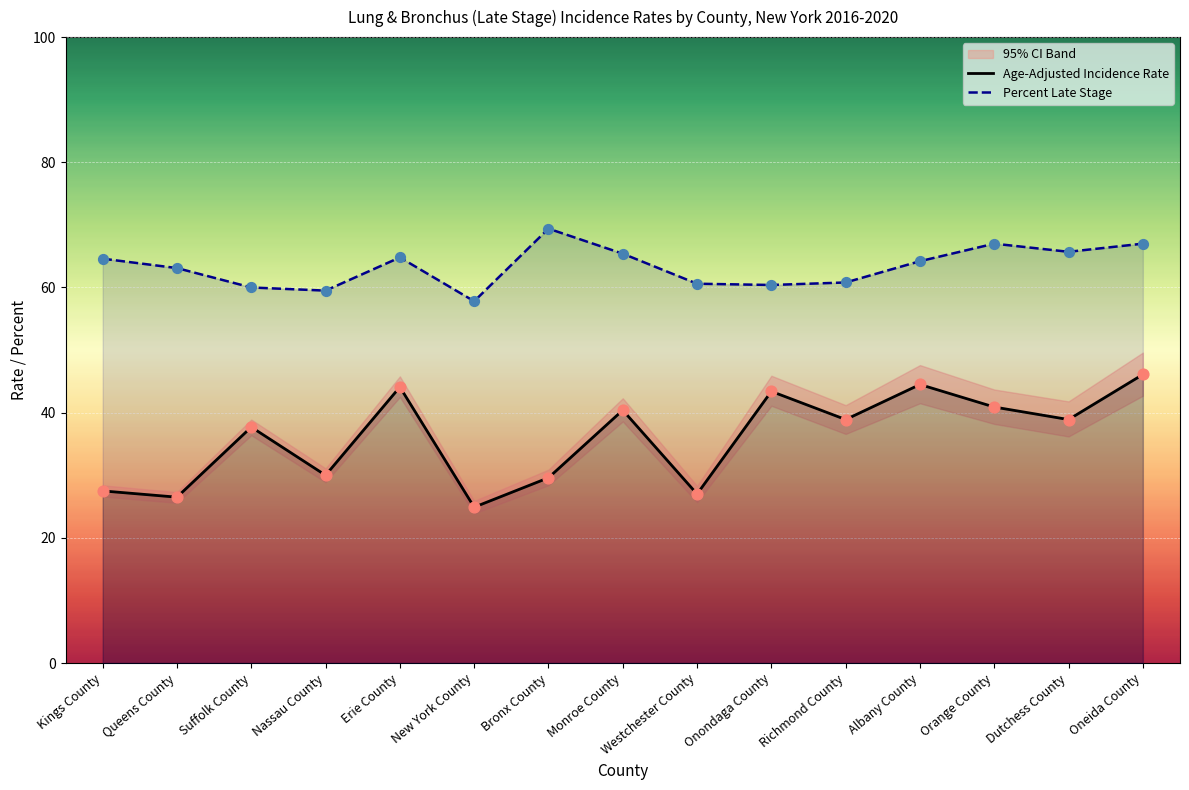

At how many categories does at least one series exceed 41?

15